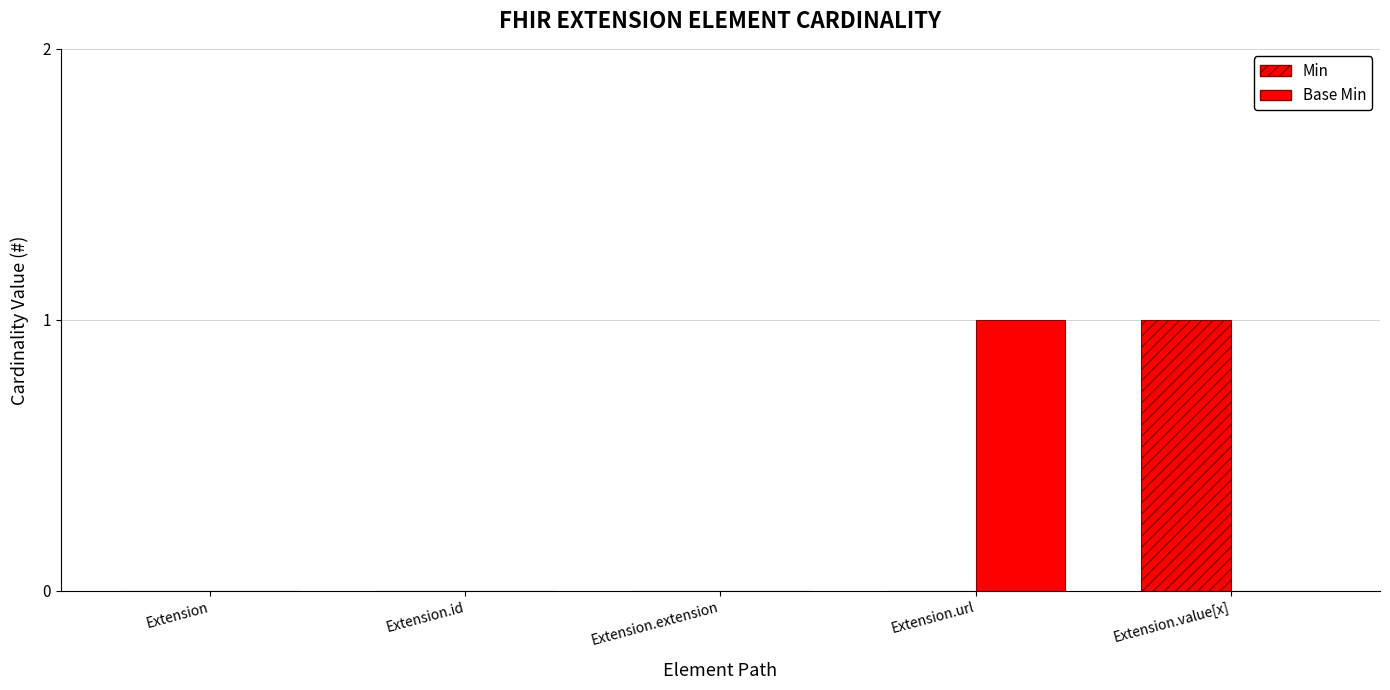

Are the bars horizontal?

No